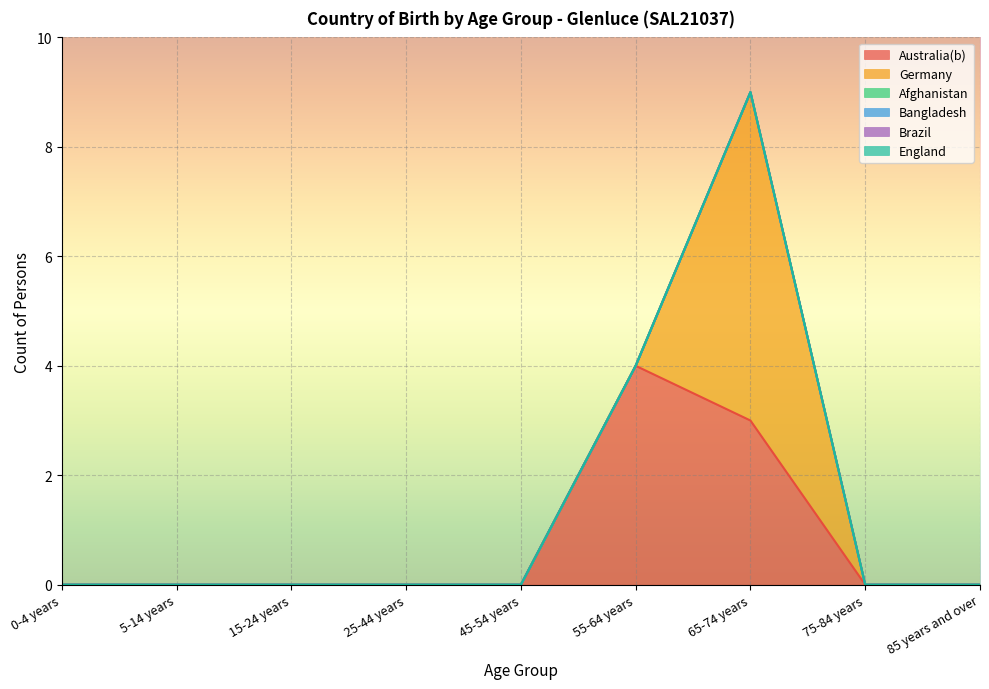

Which category has the lowest value in the Brazil series?

0-4 years